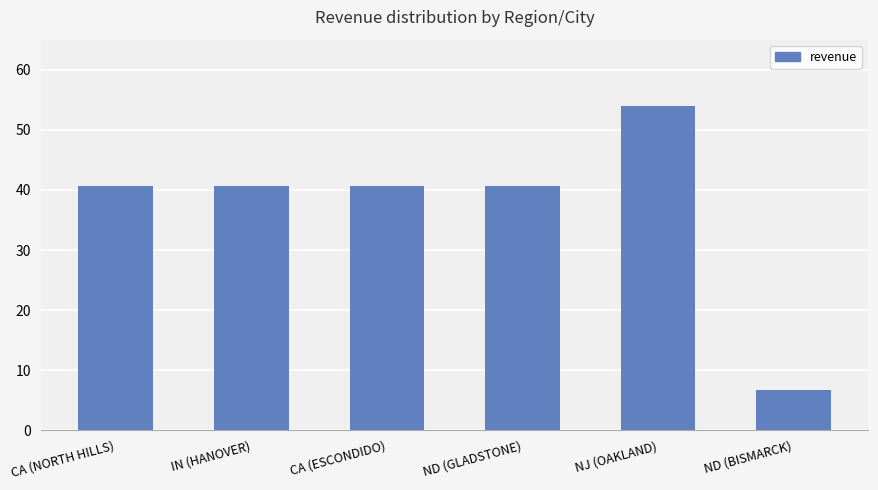

What is the greatest value displayed?

54.0